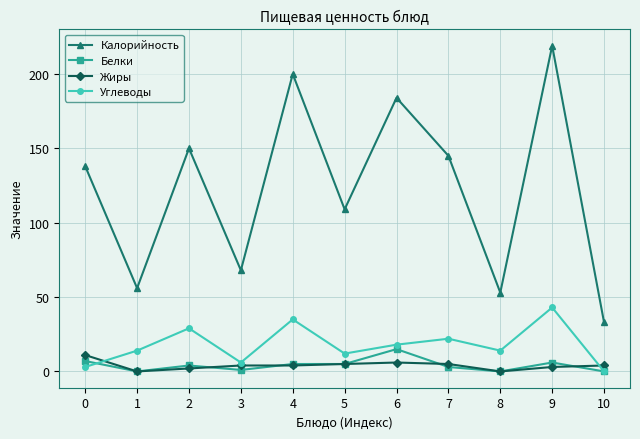

Reading left to right, list all the values displayed in this chart.

Калорийность: 0=138	1=56	2=150	3=68	4=200	5=109	6=184	7=145	8=53	9=219	10=33
Белки: 0=7	1=0	2=4	3=1	4=5	5=5	6=15	7=3	8=0	9=6	10=0
Жиры: 0=11	1=0	2=2	3=4	4=4	5=5	6=6	7=5	8=0	9=3	10=4
Углеводы: 0=3	1=14	2=29	3=6	4=35	5=12	6=18	7=22	8=14	9=43	10=0